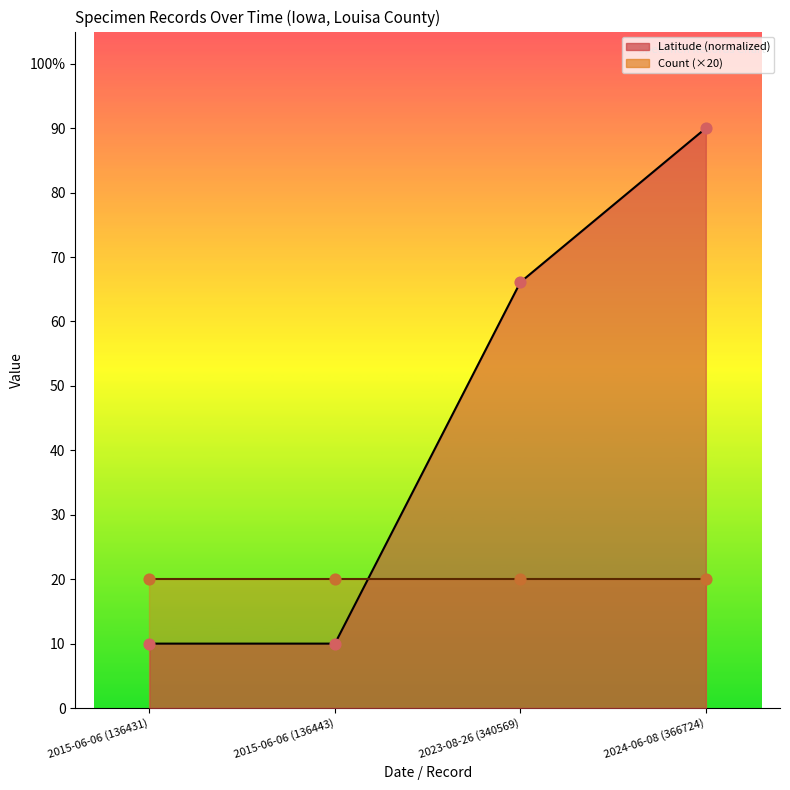

What is the ratio of the value at 2015-06-06 (136431) to the value at 2023-08-26 (340569)?

0.2